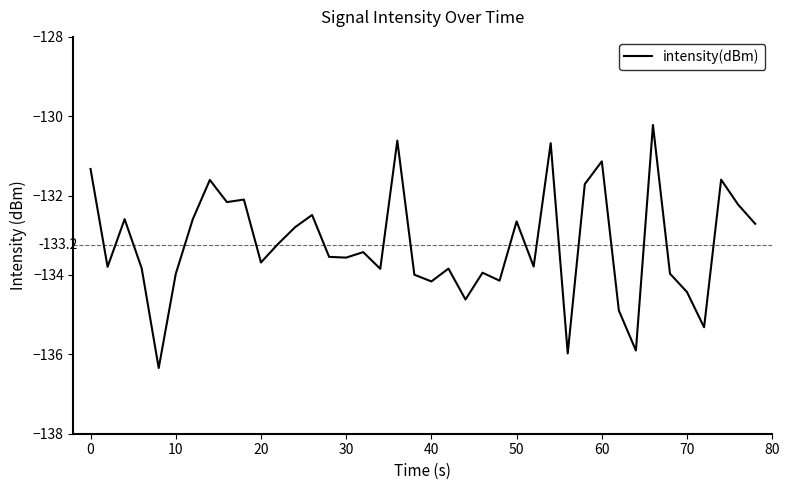

What is the smallest value displayed?

-136.3